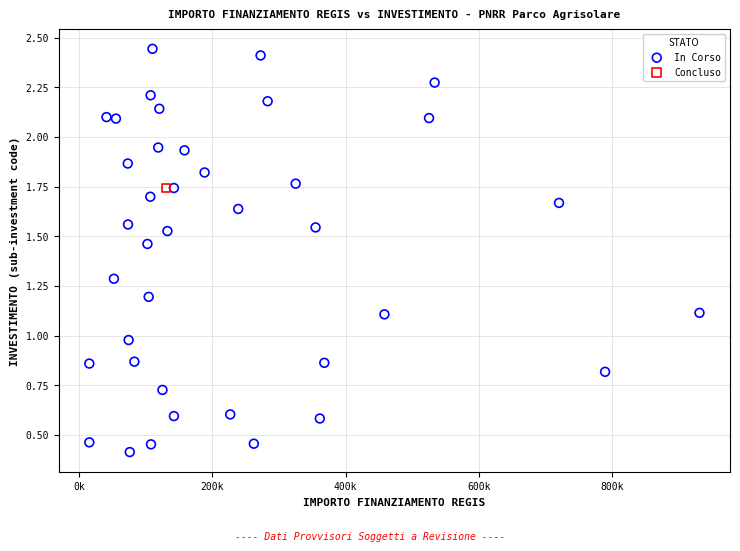

What are all the series names shown in the legend?

In Corso, Concluso